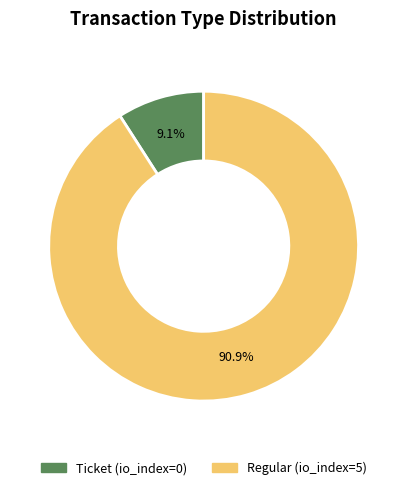

Does any single category account for the majority?

Yes